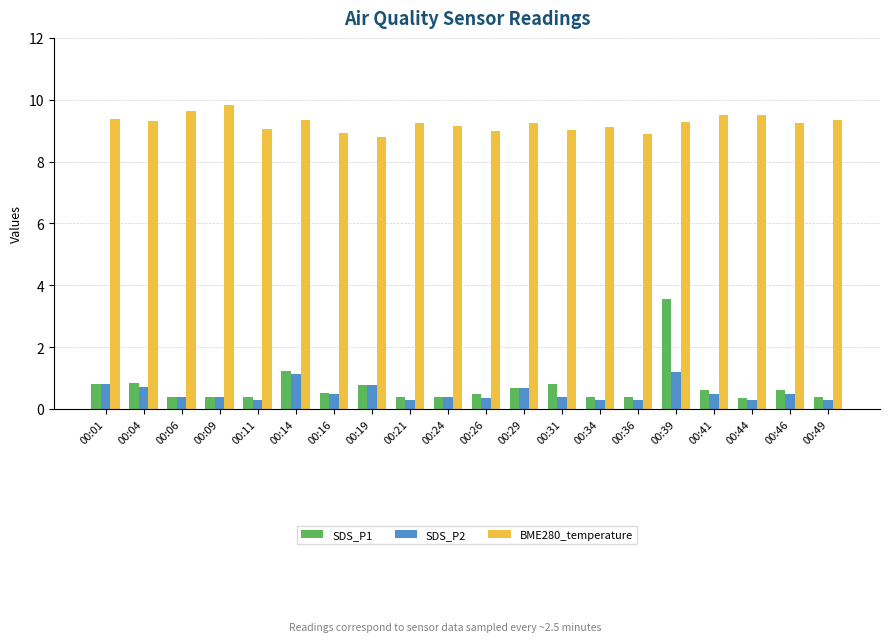

Is it true that SDS_P2 equals 0.4 at 00:24?

True